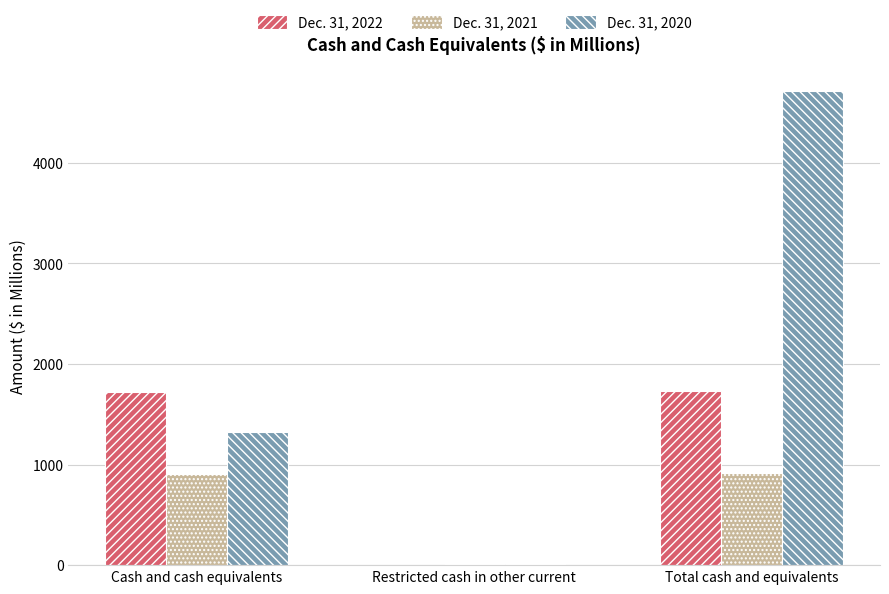

What is the sum of all Dec. 31, 2022 values?

3464.8